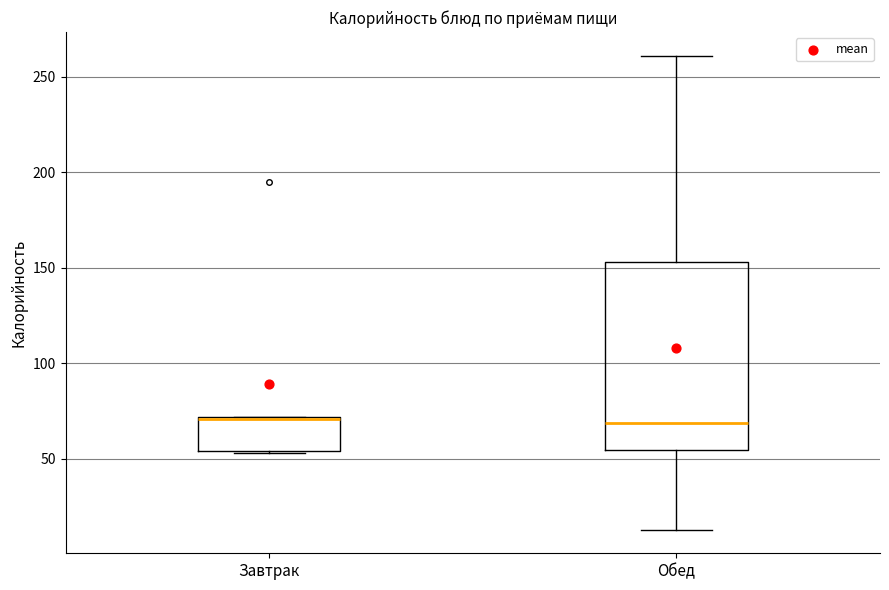

Where does the lower whisker of the box for Обед end on the y-axis? The values are not printed on the chart, so give them approximately, as read against the axis.

15